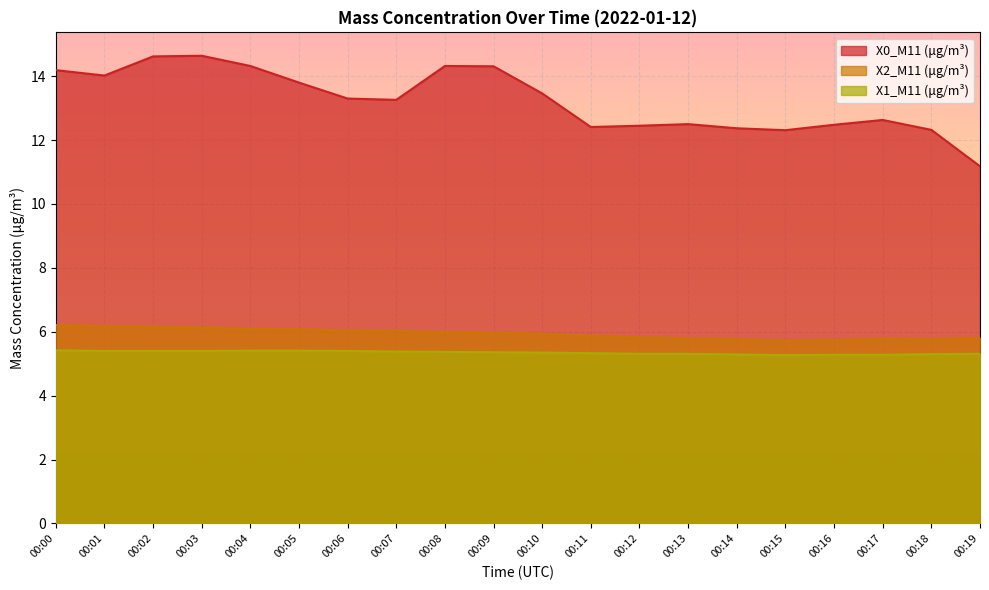

Reading left to right, list all the values displayed in this chart.

X0_M11 (μg/m³): 00:00=14.2	00:01=14.0	00:02=14.6	00:03=14.6	00:04=14.3	00:05=13.8	00:06=13.3	00:07=13.3	00:08=14.3	00:09=14.3	00:10=13.5	00:11=12.4	00:12=12.4	00:13=12.5	00:14=12.4	00:15=12.3	00:16=12.5	00:17=12.6	00:18=12.3	00:19=11.2
X2_M11 (μg/m³): 00:00=6.2	00:01=6.2	00:02=6.2	00:03=6.1	00:04=6.1	00:05=6.1	00:06=6.0	00:07=6.0	00:08=6.0	00:09=6.0	00:10=5.9	00:11=5.9	00:12=5.8	00:13=5.8	00:14=5.8	00:15=5.7	00:16=5.7	00:17=5.8	00:18=5.8	00:19=5.8
X1_M11 (μg/m³): 00:00=5.4	00:01=5.4	00:02=5.4	00:03=5.4	00:04=5.4	00:05=5.4	00:06=5.4	00:07=5.4	00:08=5.4	00:09=5.4	00:10=5.3	00:11=5.3	00:12=5.3	00:13=5.3	00:14=5.3	00:15=5.3	00:16=5.3	00:17=5.3	00:18=5.3	00:19=5.3